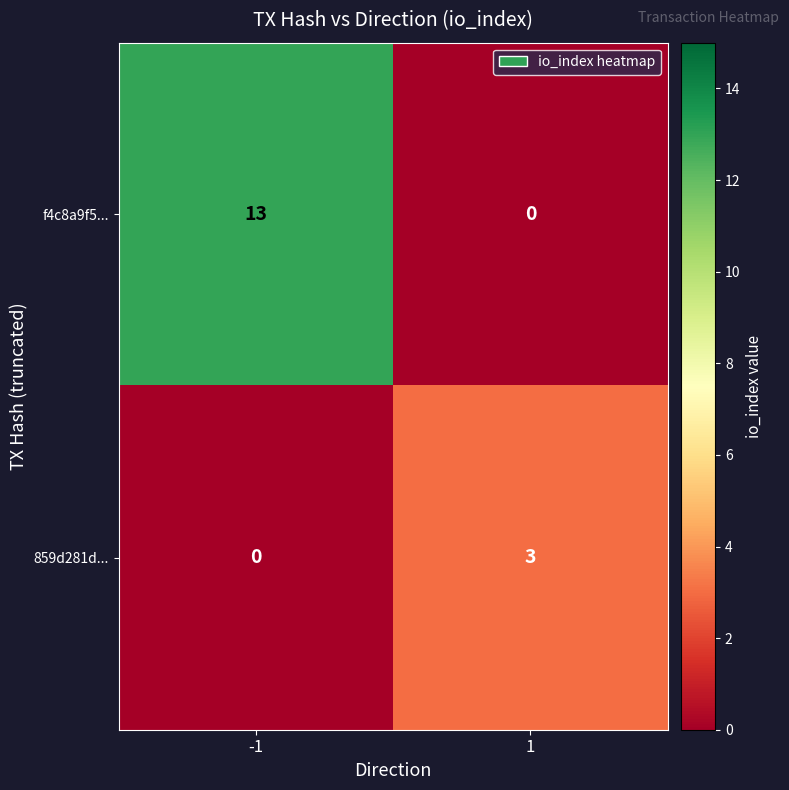

What is the spread (max minus min) of values at 1?

3